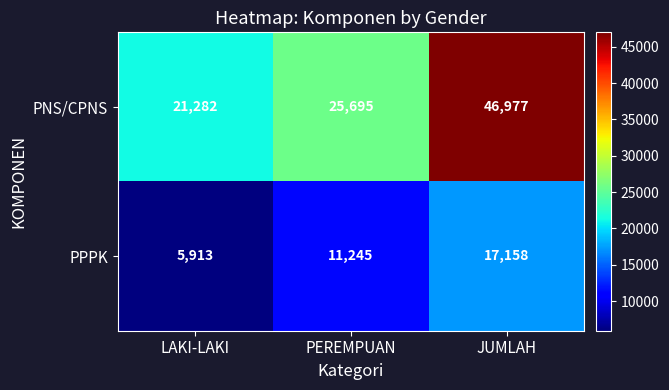

What is the sum of the PNS/CPNS values at LAKI-LAKI and PEREMPUAN?

46977